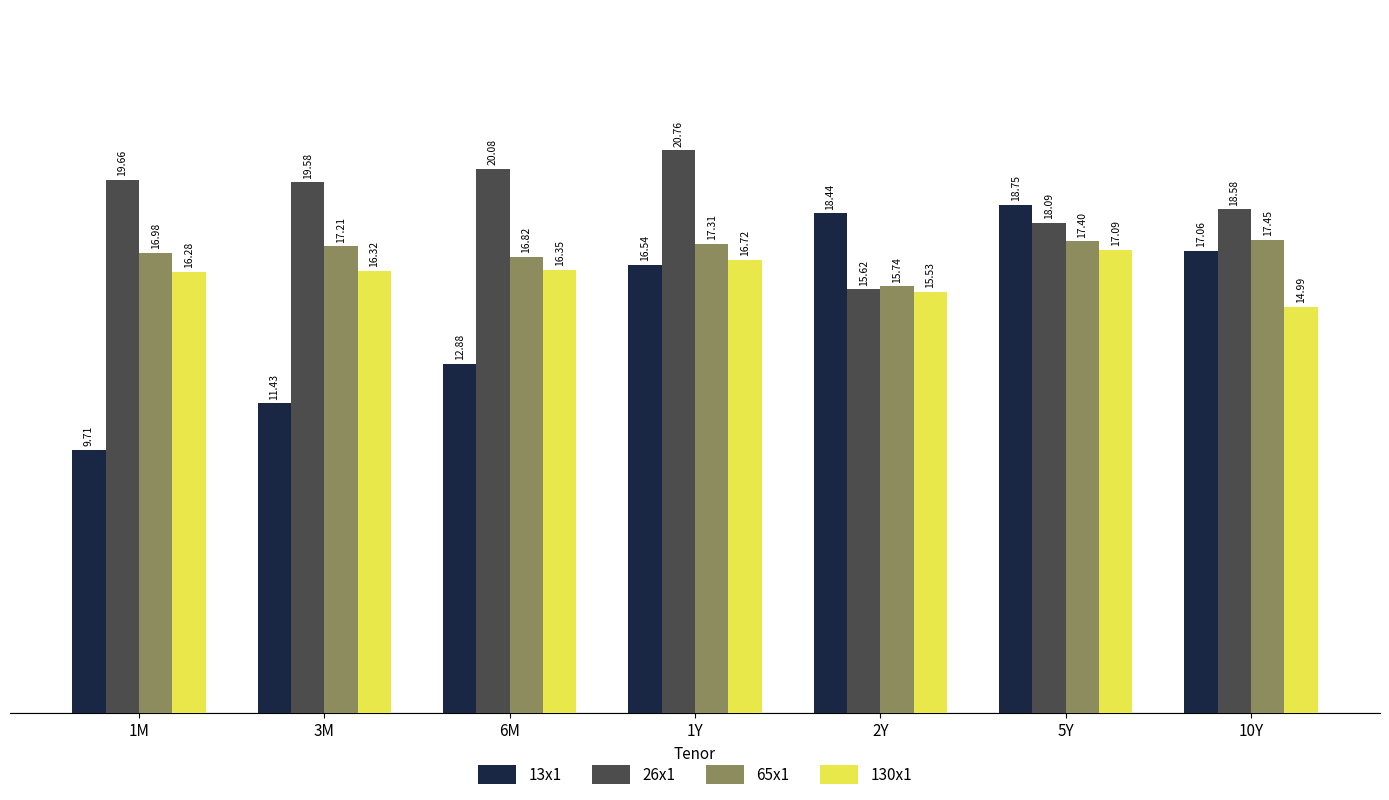

The value of 26x1 at 10Y is 24.3. True or false?

False